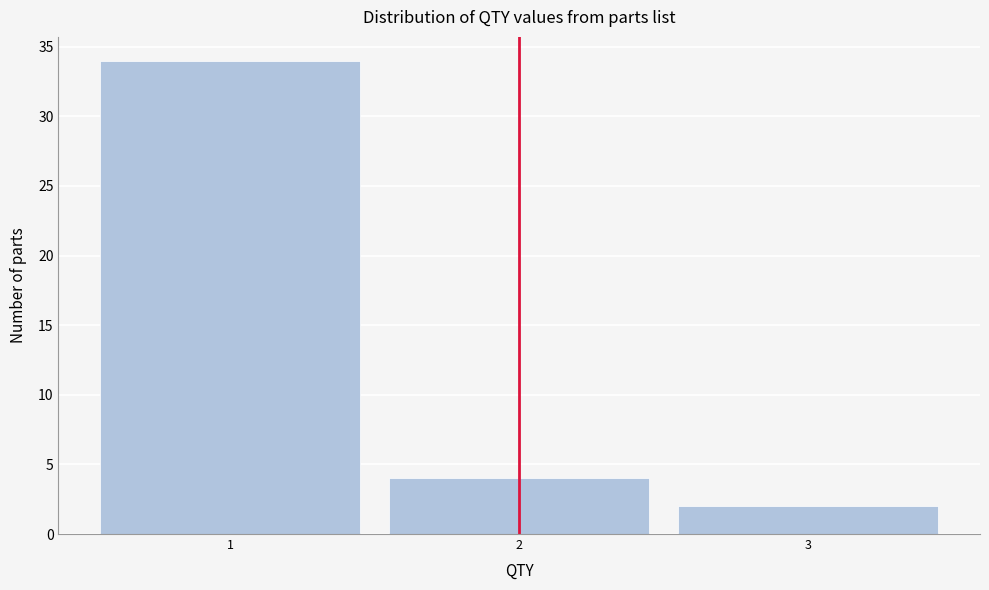

Which range on the x-axis has the tallest bar?

0.5 to 1.5